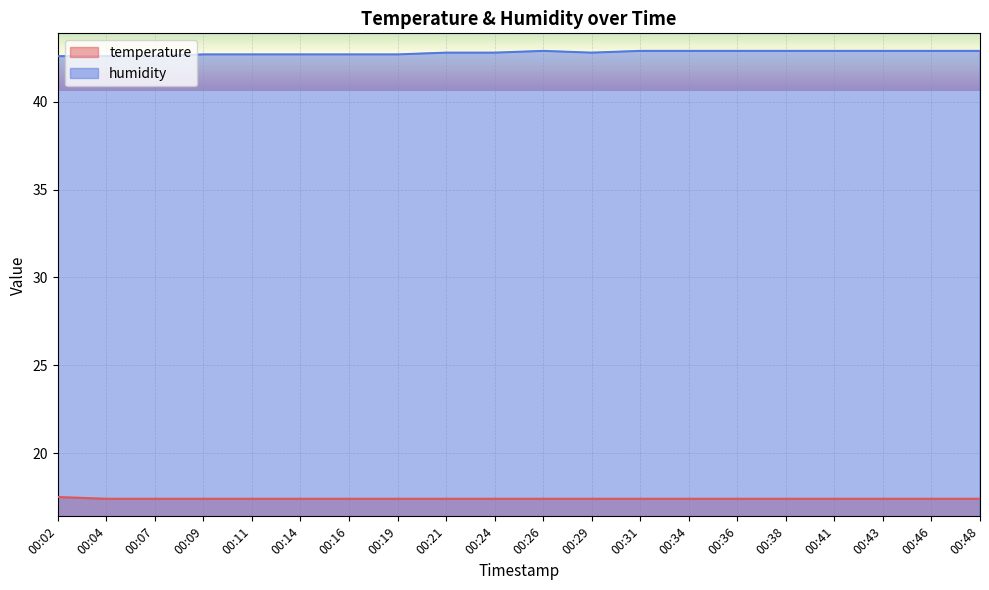

What is the maximum value shown in the chart?

42.9